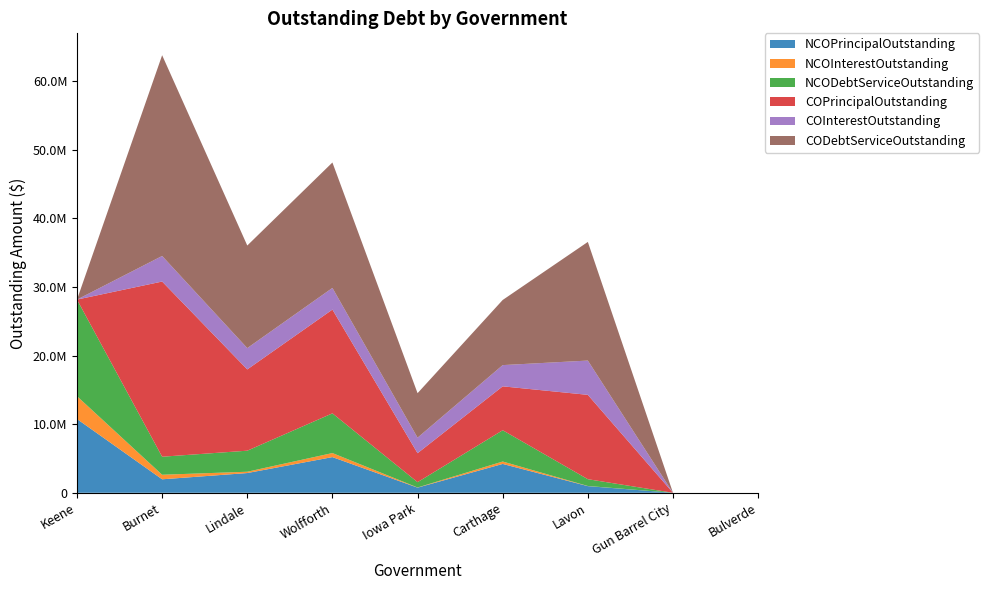

Reading left to right, extract all data points from this chart.

NCOPrincipalOutstanding: 10752000.0	1965000.0	2875000.0	5200000.0	750000.0	4205000.0	970000.0	0.0	0.0
NCOInterestOutstanding: 3328349.6	662700.0	192508.0	589143.8	23850.0	352500.0	19500.0	0.0	0.0
NCODebtServiceOutstanding: 14080349.6	2627700.0	3067508.0	5789143.8	773850.0	4557500.0	989500.0	0.0	0.0
COPrincipalOutstanding: 0.0	25535000.0	11844767.0	15125000.0	4220000.0	6400000.0	12295000.0	0.0	0.0
COInterestOutstanding: 0.0	3727818.8	3107748.6	3157990.8	2264850.0	3094959.4	4997950.0	0.0	0.0
CODebtServiceOutstanding: 0.0	29262818.8	14952515.6	18282990.8	6484850.0	9494959.4	17292950.0	0.0	0.0